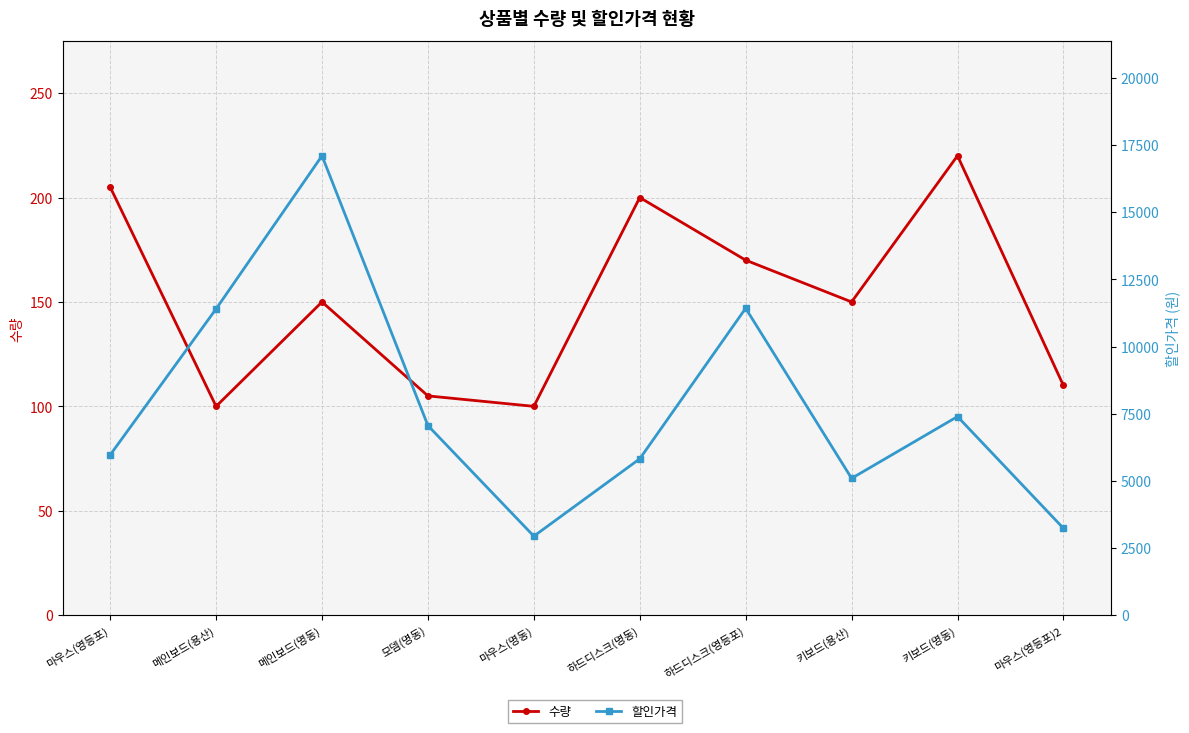

What is the difference between the second highest and second lowest values in the 수량 series?

105.0